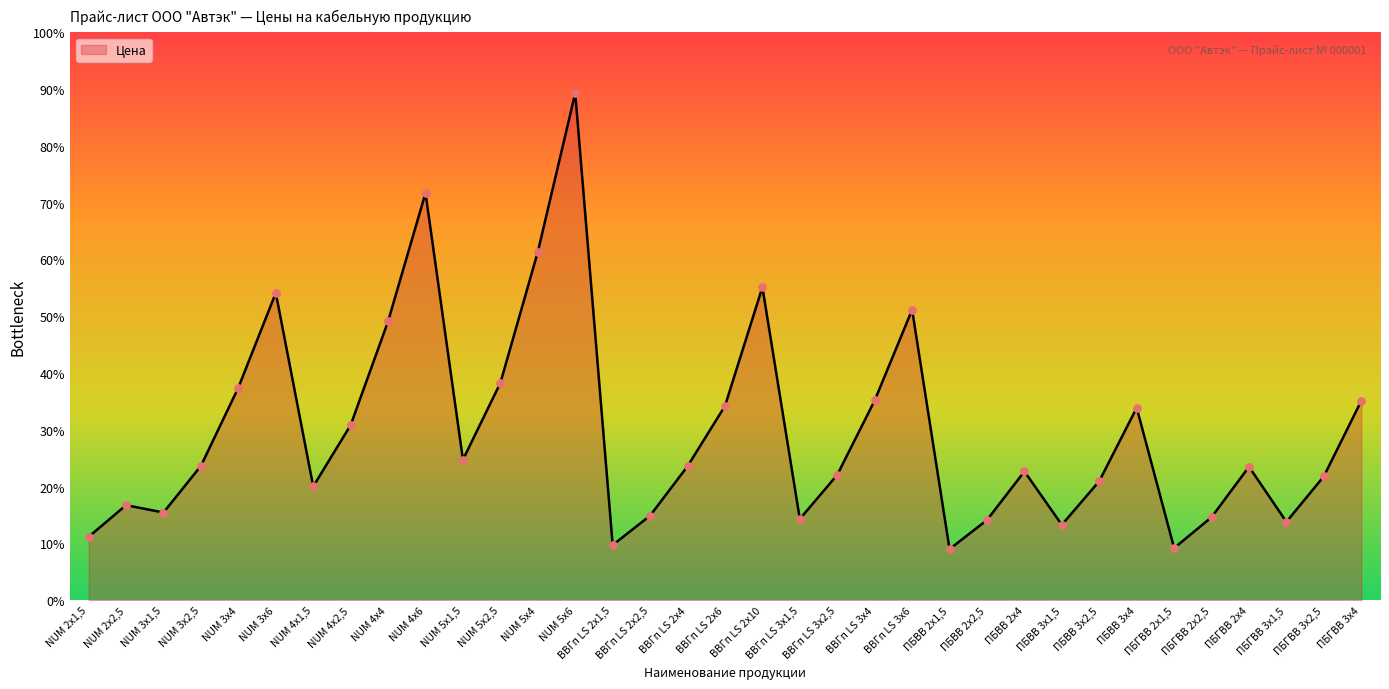

What is the ratio of the value at ПБГВВ 3х2,5 to the value at NUM 4х1,5?

1.1